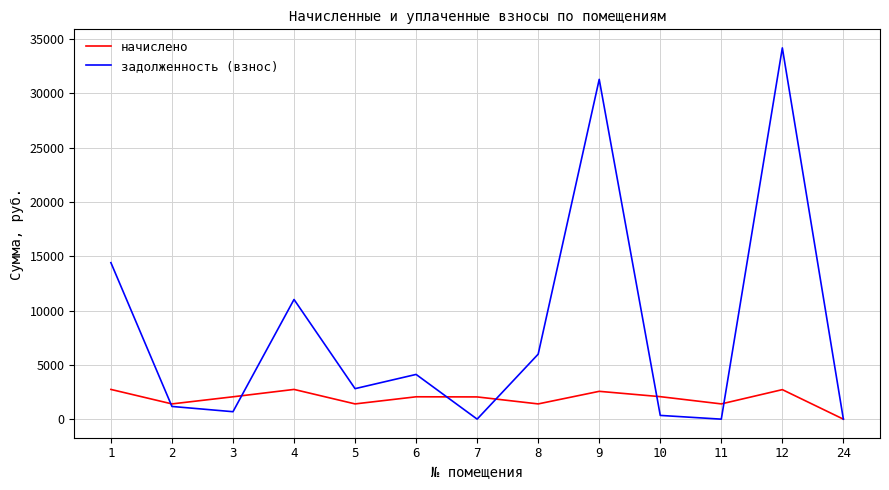

At 10, list the series in order from largest to smallest.

начислено, задолженность (взнос)